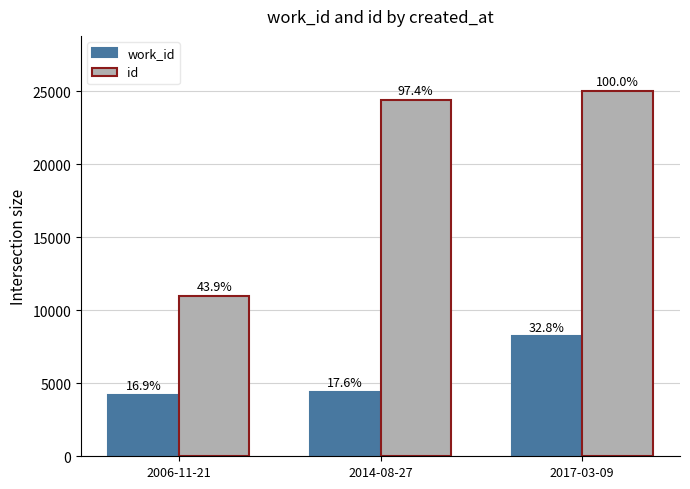

Does the chart contain stacked bars?

No